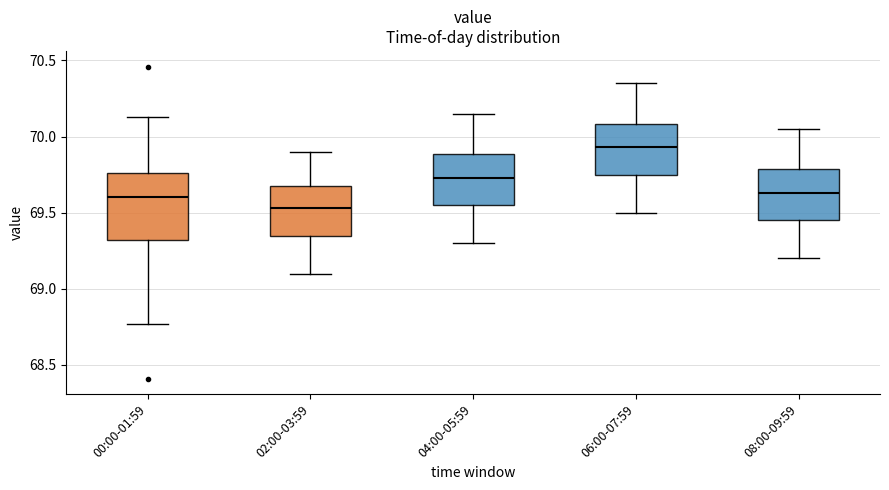

Reading left to right, read every box against the y-axis: the position of its median line, the range the box covers, and the ends of its whiskers. The values are not printed on the chart, so give them approximately, as read against the axis.

00:00-01:59: median 69.60, box 69.30 to 69.75, whiskers 68.75 to 70.15
02:00-03:59: median 69.55, box 69.35 to 69.65, whiskers 69.10 to 69.90
04:00-05:59: median 69.75, box 69.55 to 69.90, whiskers 69.30 to 70.15
06:00-07:59: median 69.95, box 69.75 to 70.10, whiskers 69.50 to 70.35
08:00-09:59: median 69.65, box 69.45 to 69.80, whiskers 69.20 to 70.05